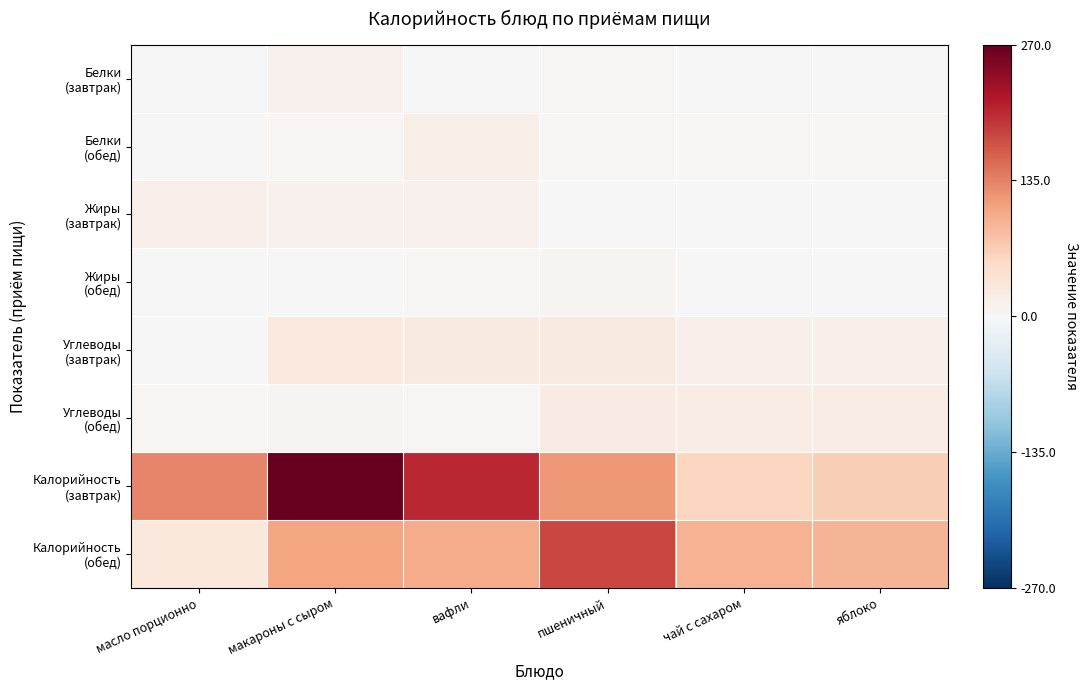

Which series has the largest range (max minus min)?

Калорийность (завтрак)